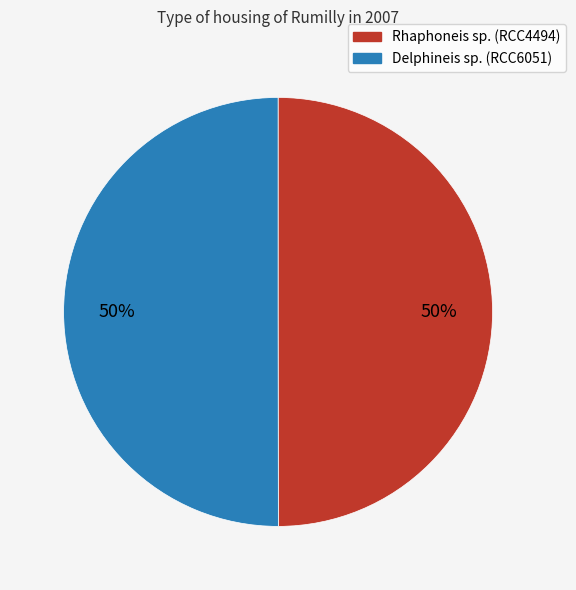

To the nearest percent, what is the average slice percentage?

50%